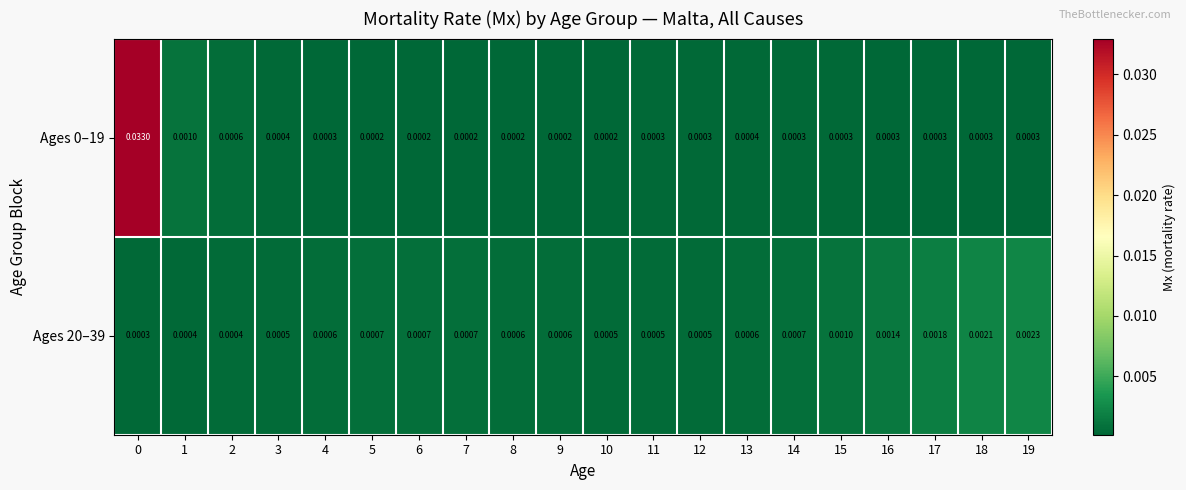

Is the value of Ages 0–19 at 10 greater than the value of Ages 20–39 at 19?

No